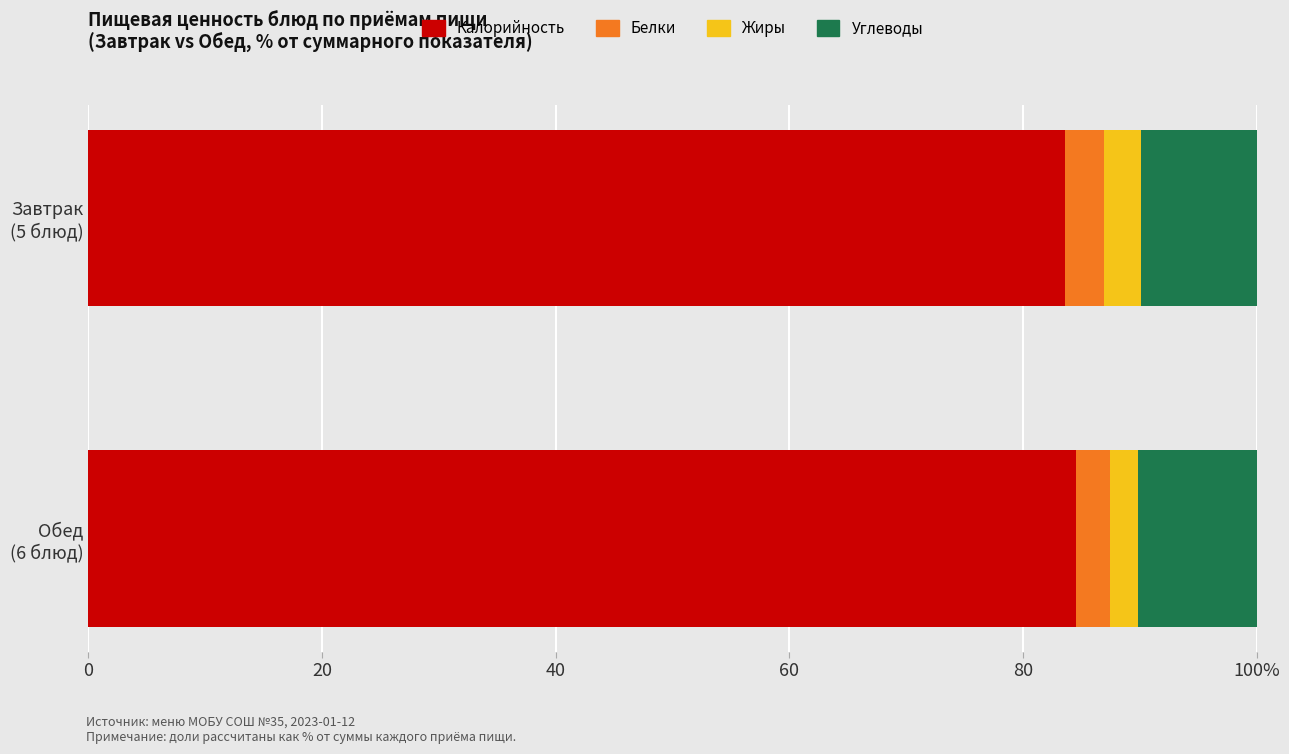

Count the Калорийность values in the range 83 to 84.

1